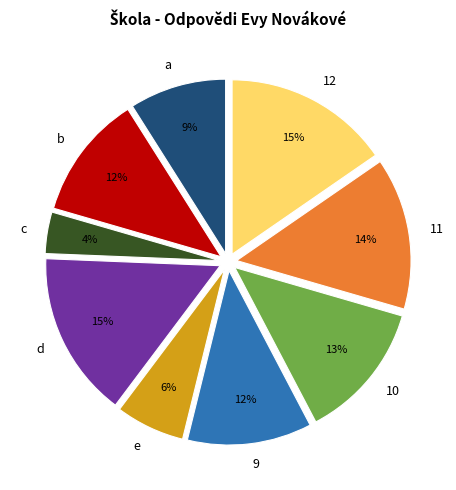

How many segments does this pie chart have?

9